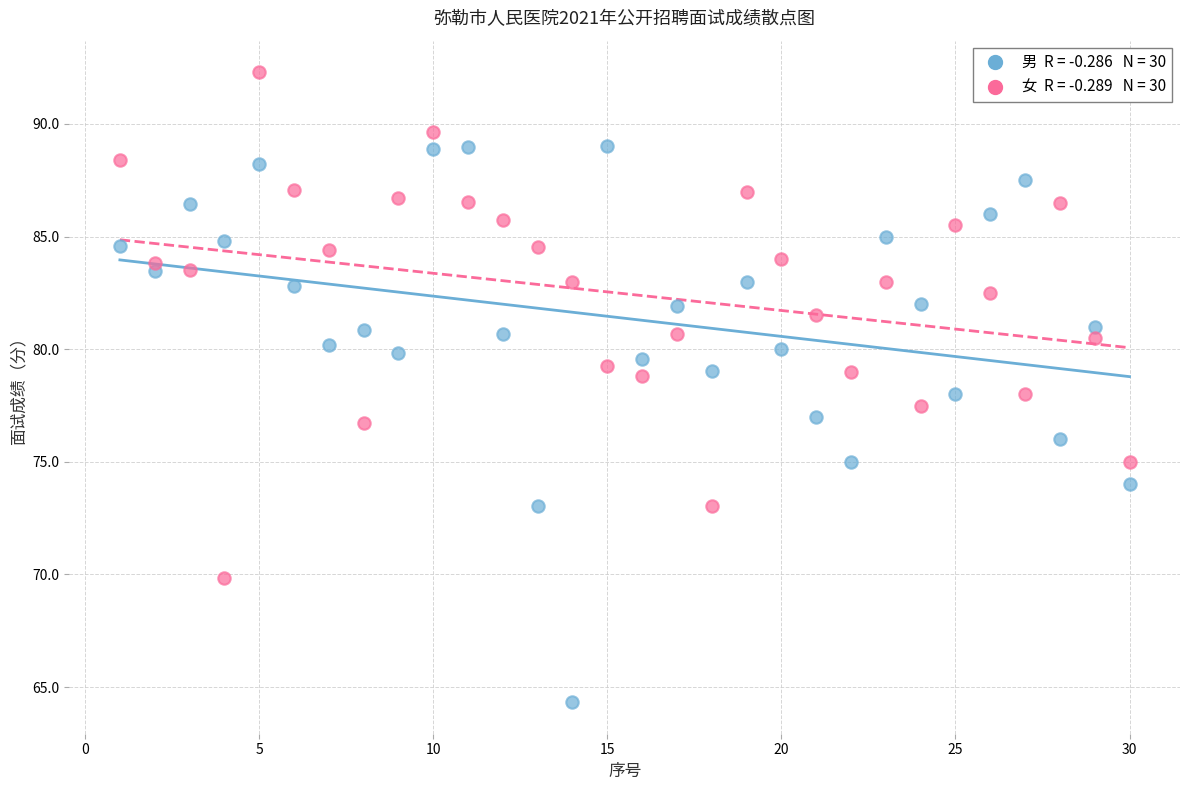

Across all data points, what is the range of X values (max minus min)?

29.0